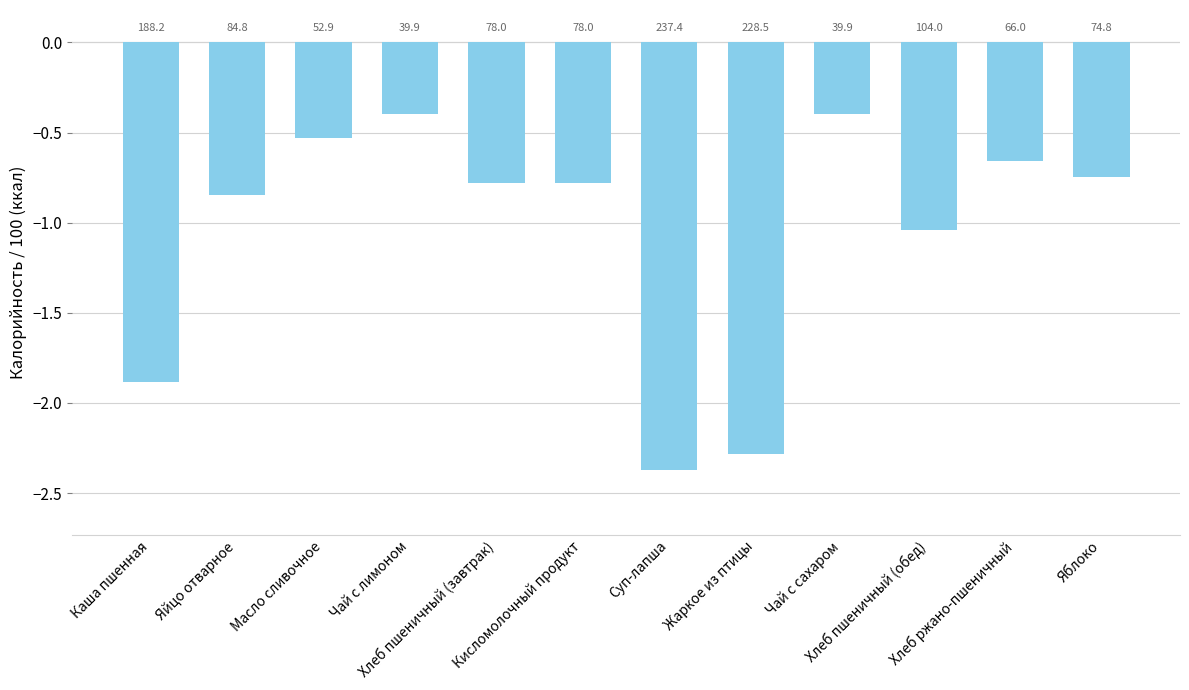

Rank the categories by value from lowest to highest.

Суп-лапша, Жаркое из птицы, Каша пшенная, Хлеб пшеничный (обед), Яйцо отварное, Хлеб пшеничный (завтрак), Кисломолочный продукт, Яблоко, Хлеб ржано-пшеничный, Масло сливочное, Чай с лимоном, Чай с сахаром